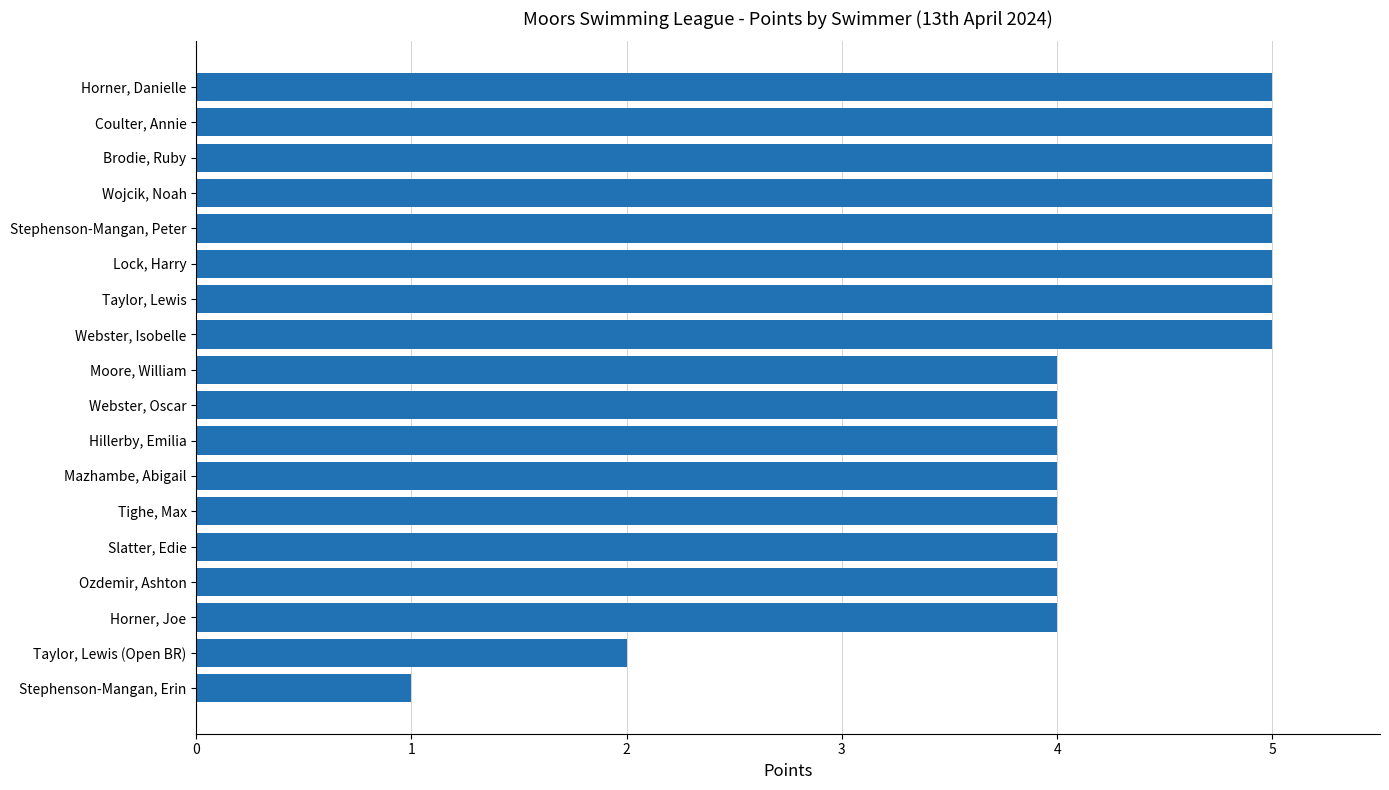

What is the smallest value displayed?

1